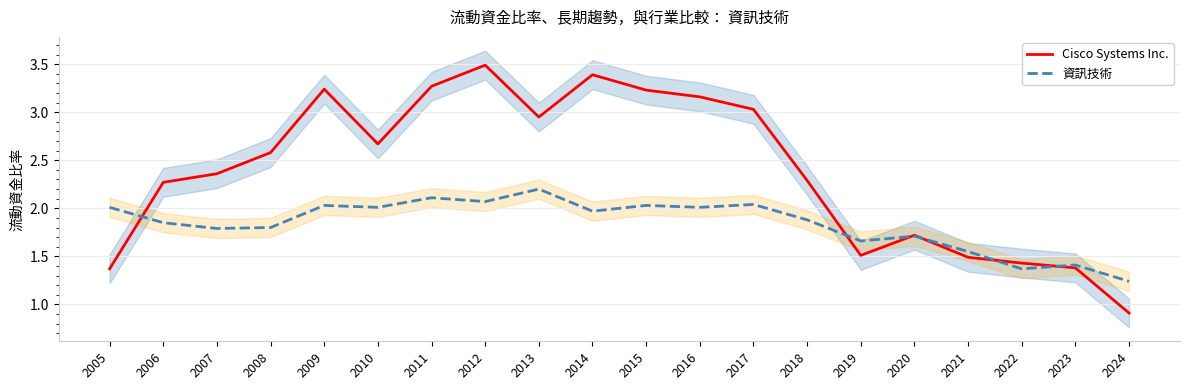

How many values in the Cisco Systems Inc. series exceed 2?

13